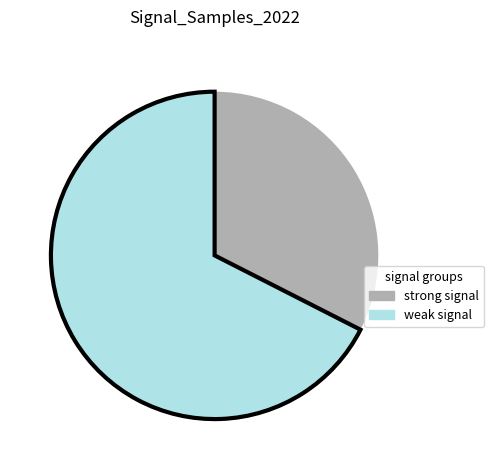

Is there a majority slice in this chart?

Yes